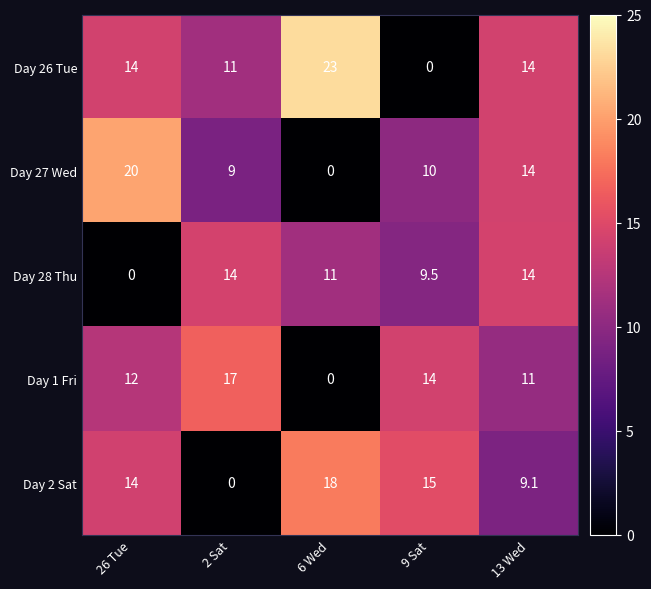

Is it true that Day 27 Wed equals 10.0 at 9 Sat?

True